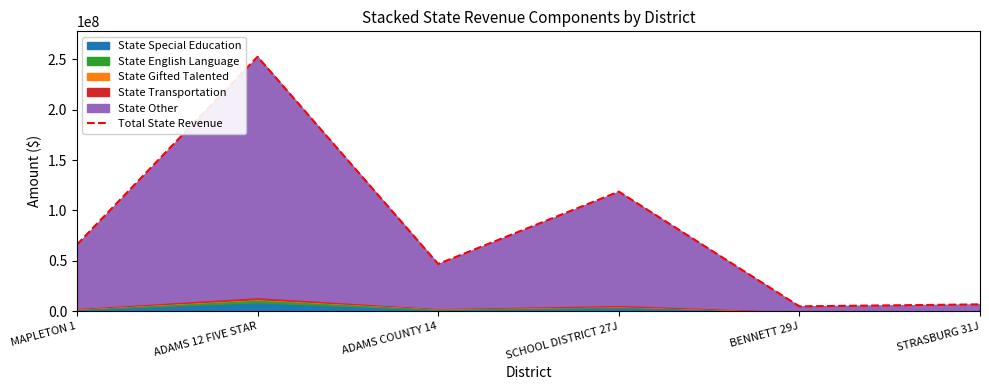

What is the average value?

82641219.7